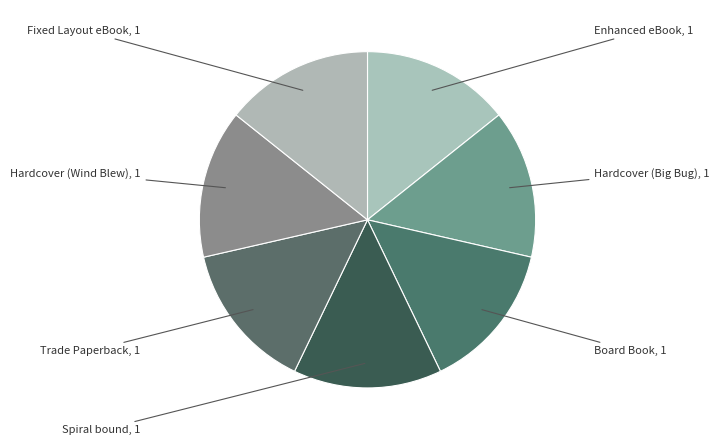

How many slices are in this pie chart?

7